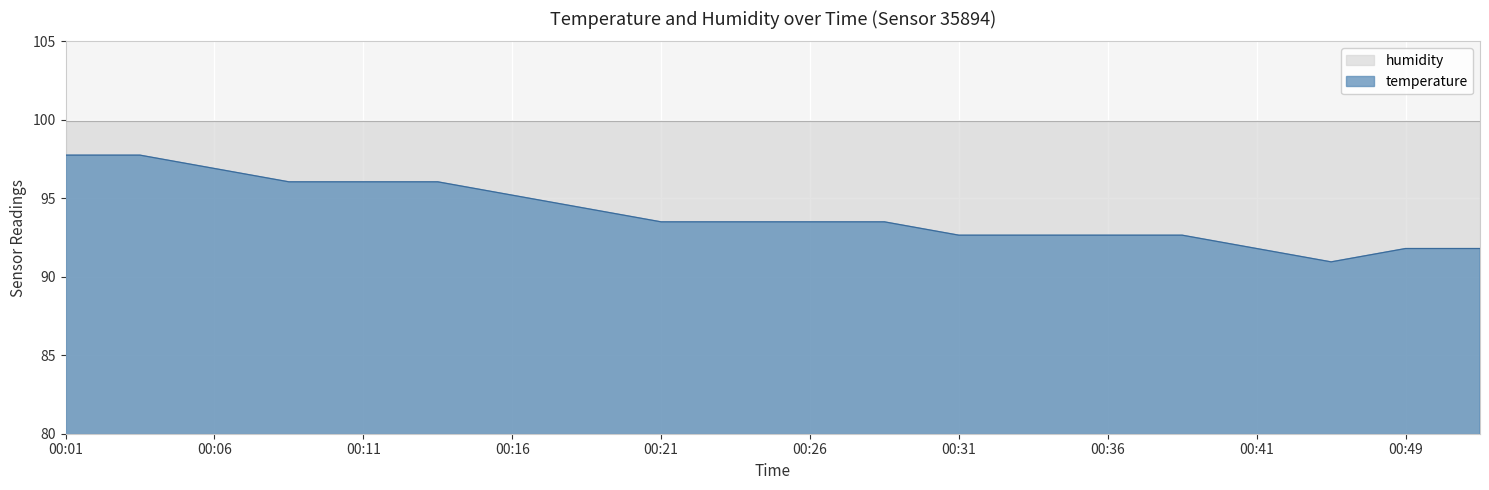

What value does the data have at 00:31?

92.7